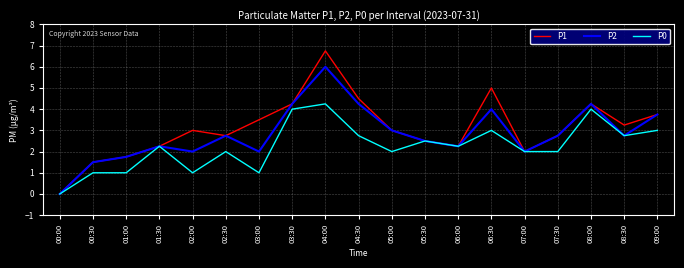

Which series has the largest total across all categories?

P1